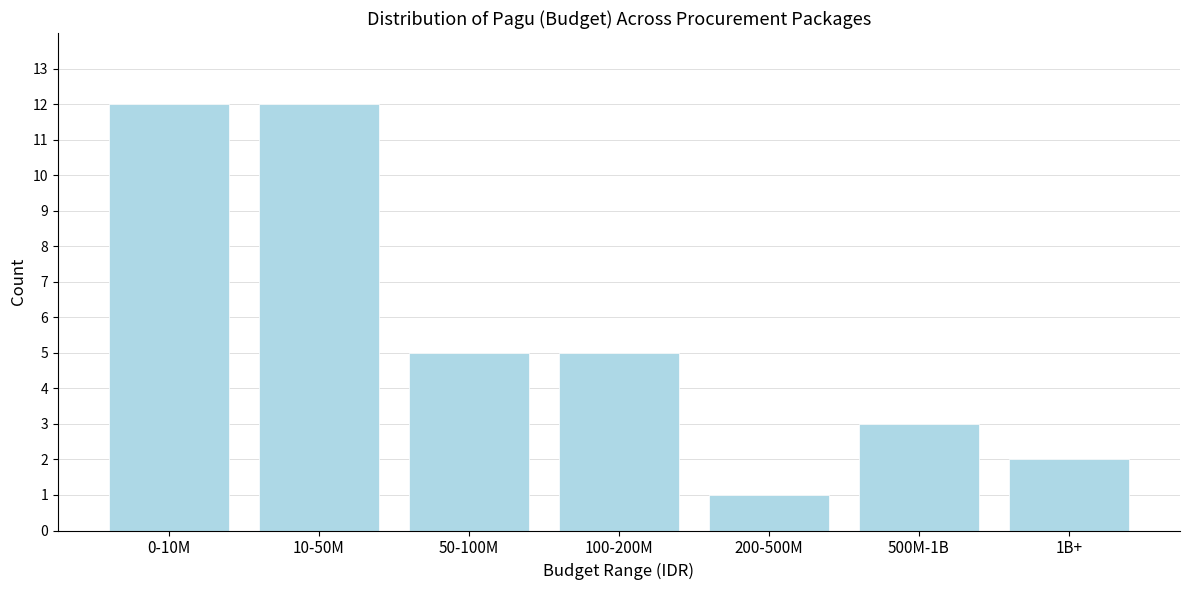

Reading left to right, what are all the values shown in this chart?

12	12	5	5	1	3	2